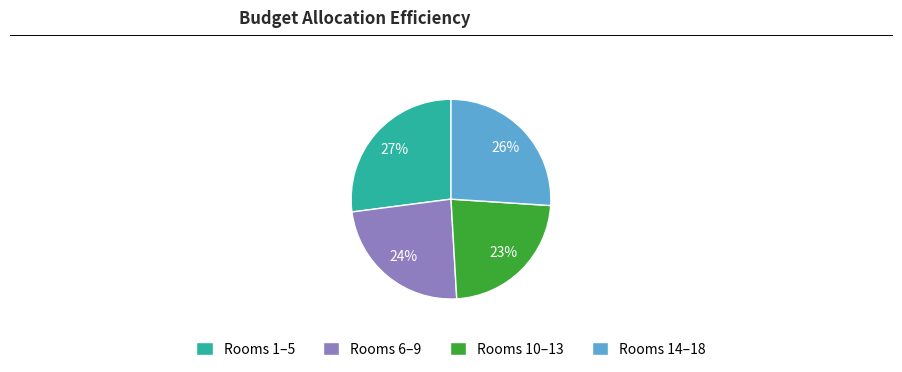

Between Rooms 10–13 and Rooms 14–18, which is larger?

Rooms 14–18